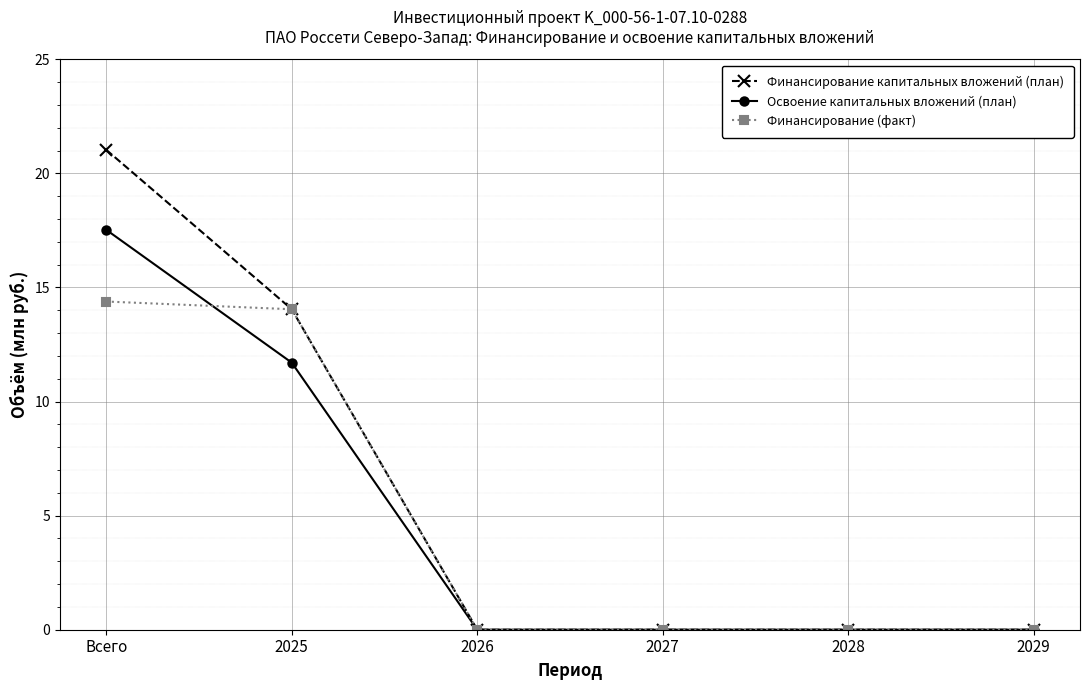

The value of Финансирование капитальных вложений (план) at 2025 is 14.0. True or false?

True